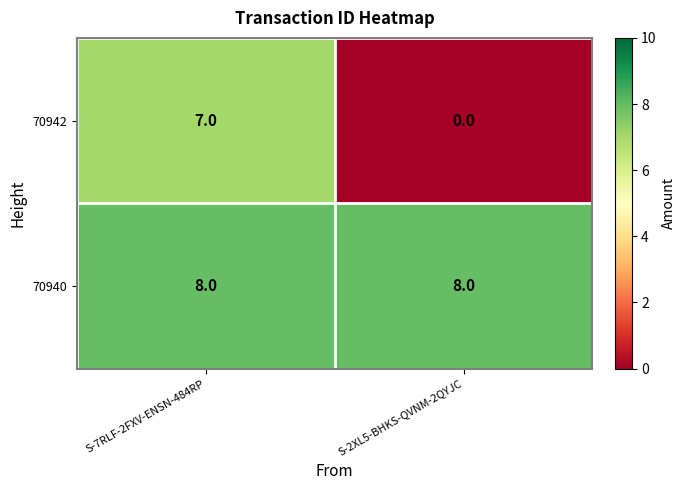

What is the spread (max minus min) of values at S-2XL5-BHKS-QVNM-2QYJC?

8